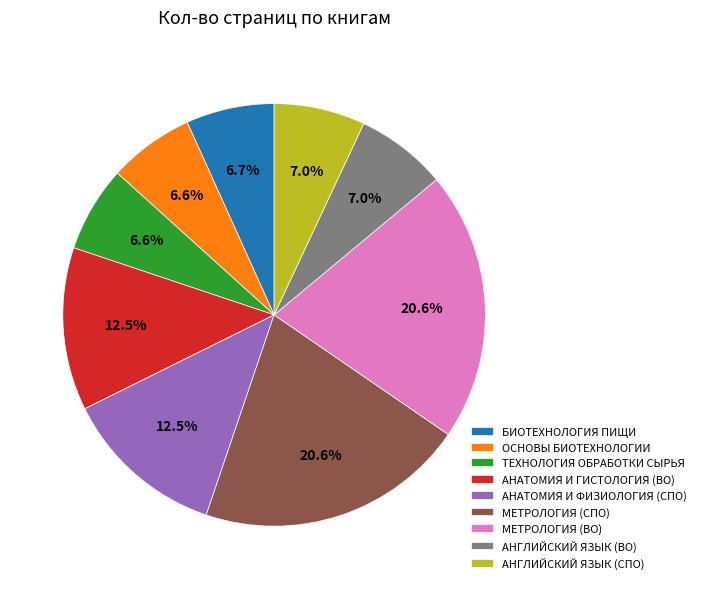

What percentage is the БИОТЕХНОЛОГИЯ ПИЩИ slice, to the nearest percent?

7%